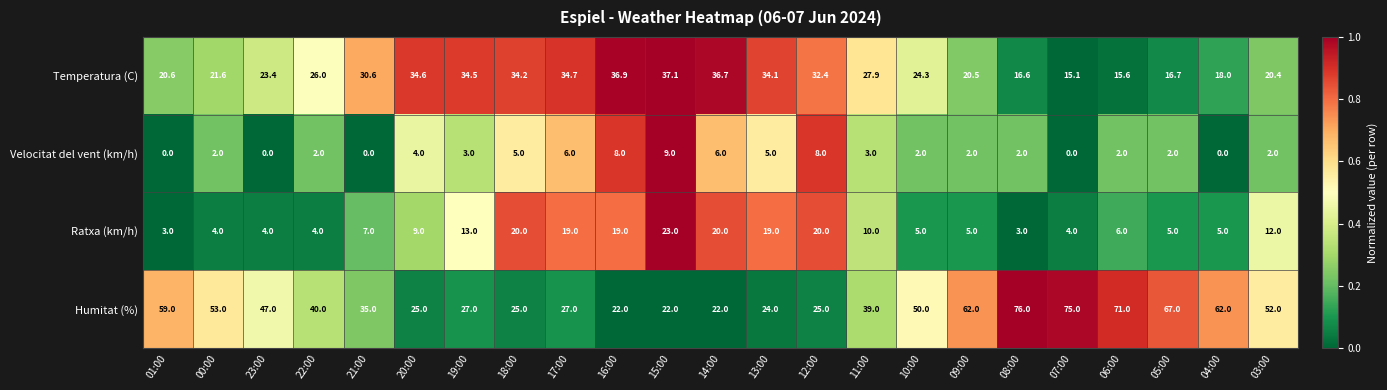

What is the approximate value of Ratxa (km/h) at 07:00?

4.0